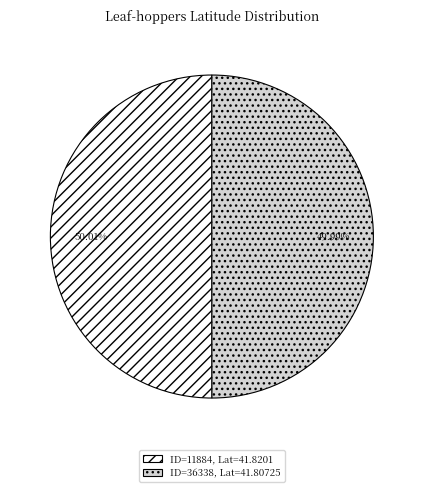

What is the ratio of the value at ID=36338, Lat=41.80725 to the value at ID=11884, Lat=41.8201?

1.0